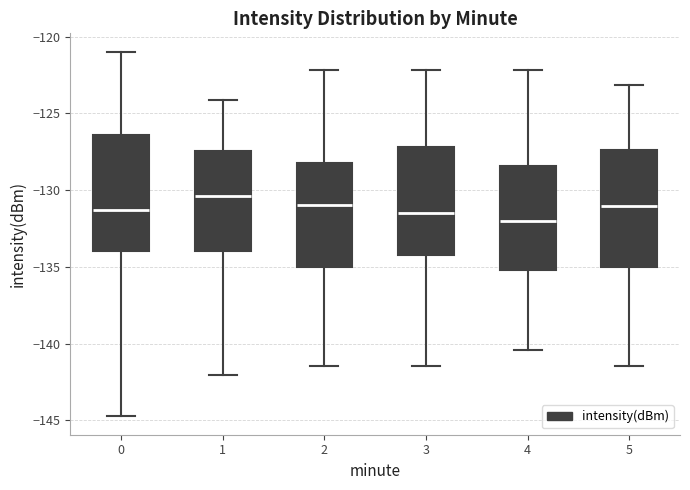

Where does the upper whisker of the box at x = 5 end on the y-axis? The values are not printed on the chart, so give them approximately, as read against the axis.

-123.0